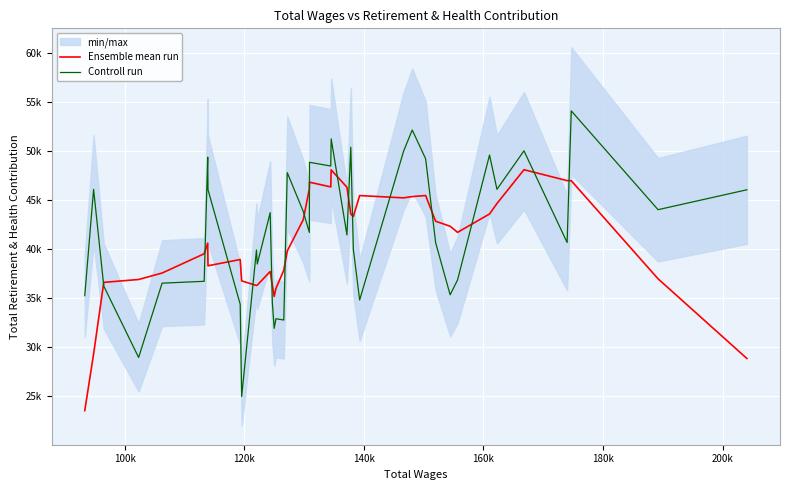

Which series has the largest range (max minus min)?

Controll run